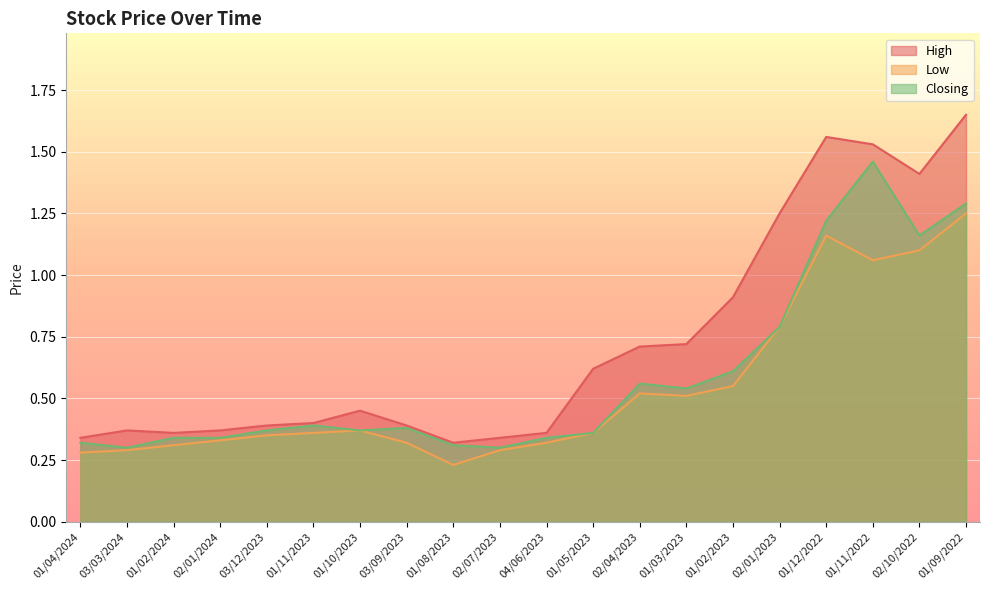

In Closing, how many points are higher than both neighbors (excluding endpoints)?

4